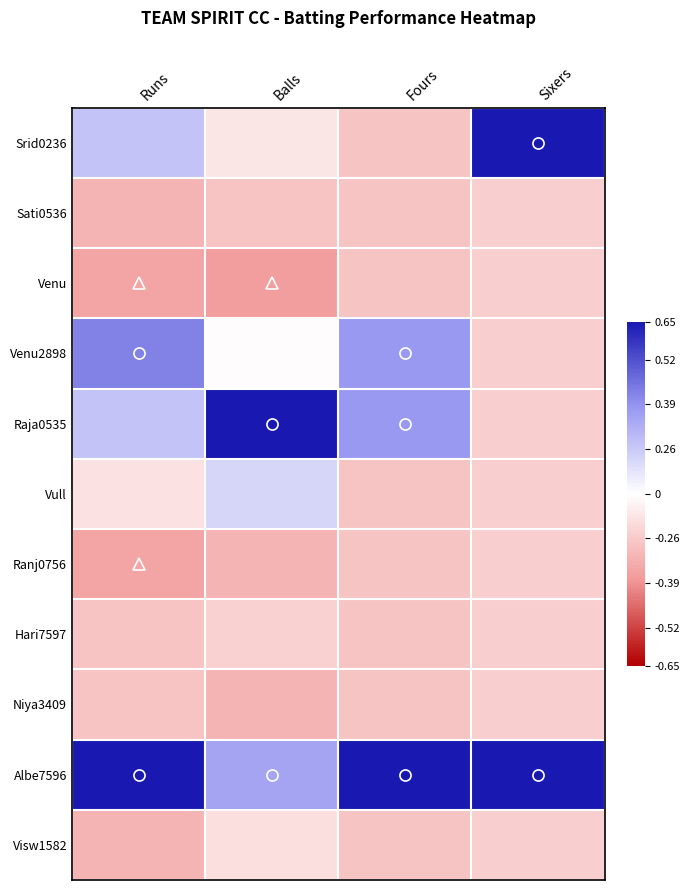

How many categories are shown in the chart?

4